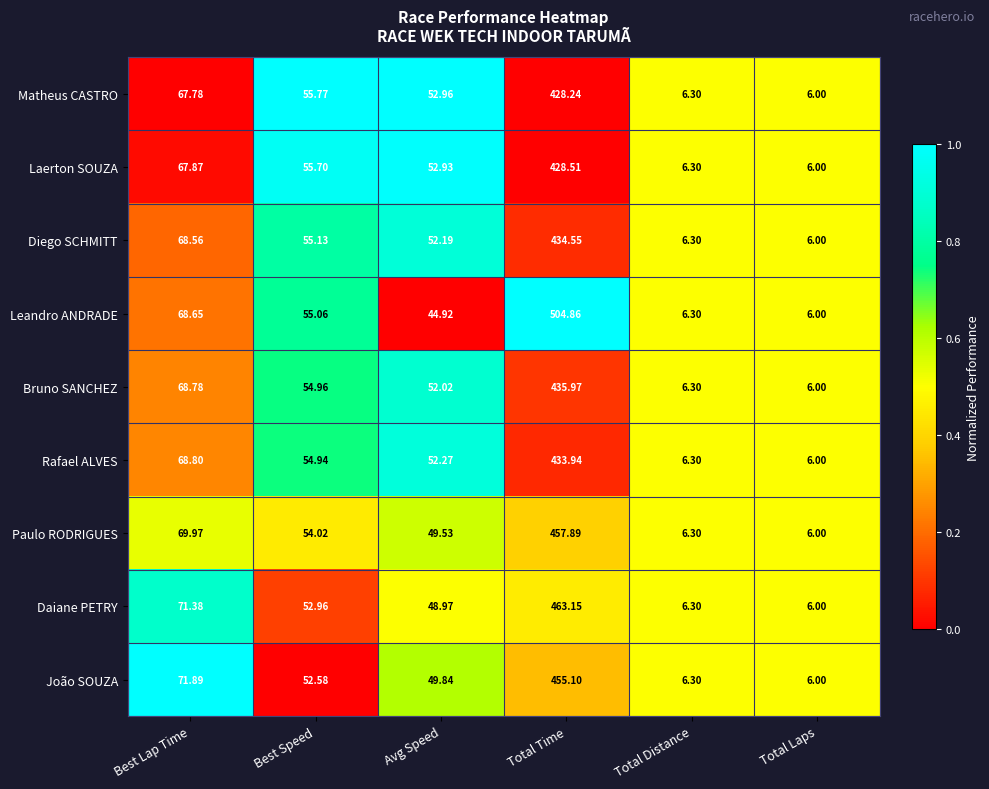

Where is Daiane PETRY nearest to the value 234?

Best Lap Time